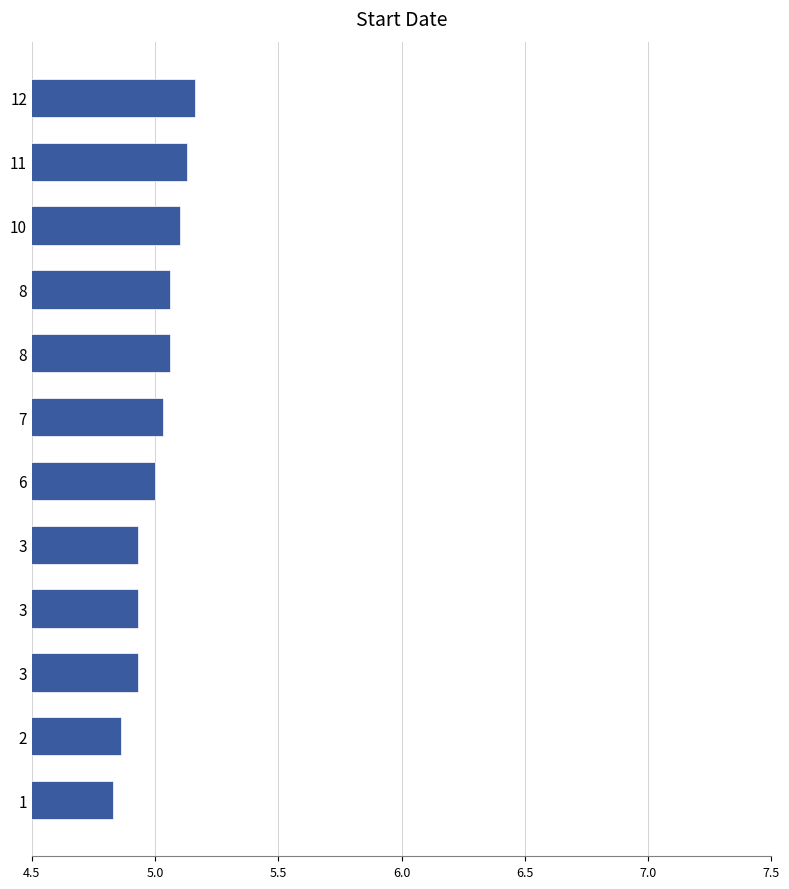

How many data points does each series have?

12